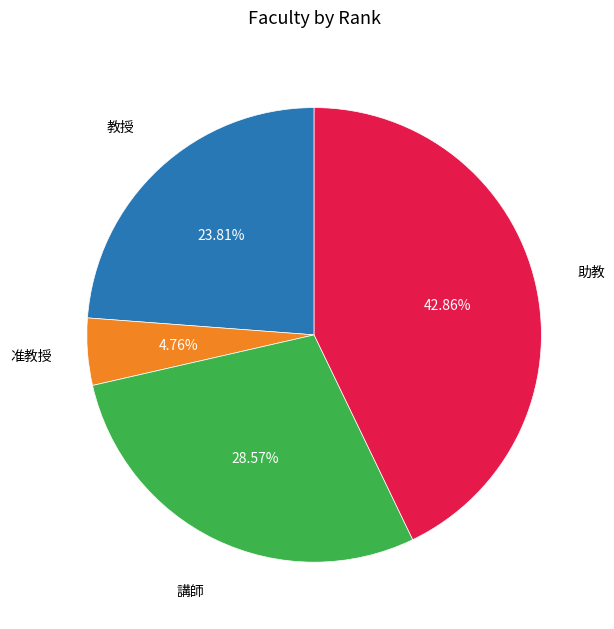

Is there any slice that represents more than half of the pie?

No